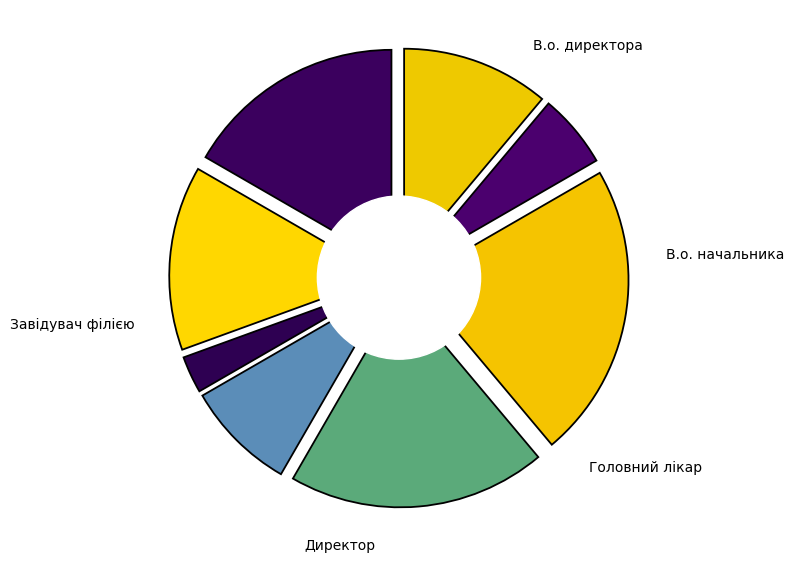

Does Генеральний директор account for over 50% of the chart?

No